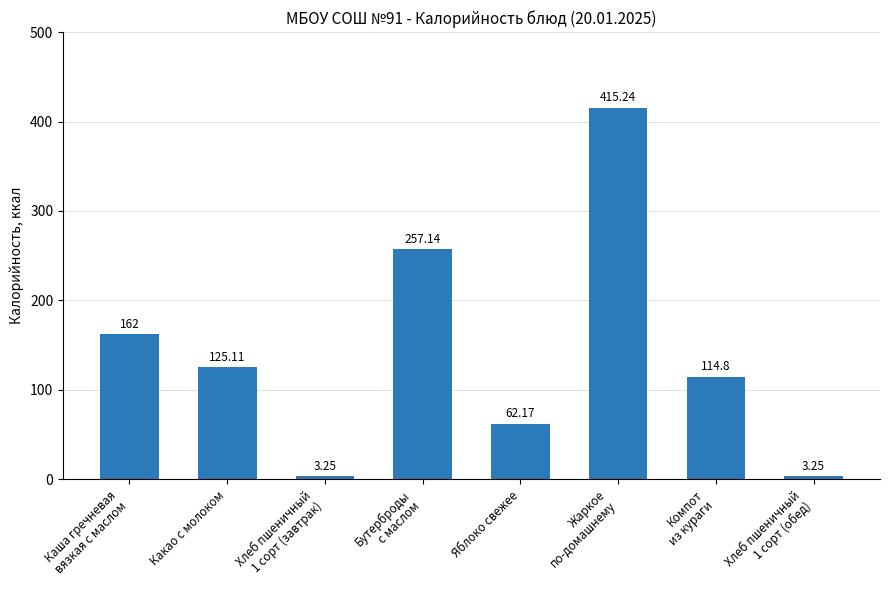

What is the label of the 4th bar from the right?

Яблоко свежее